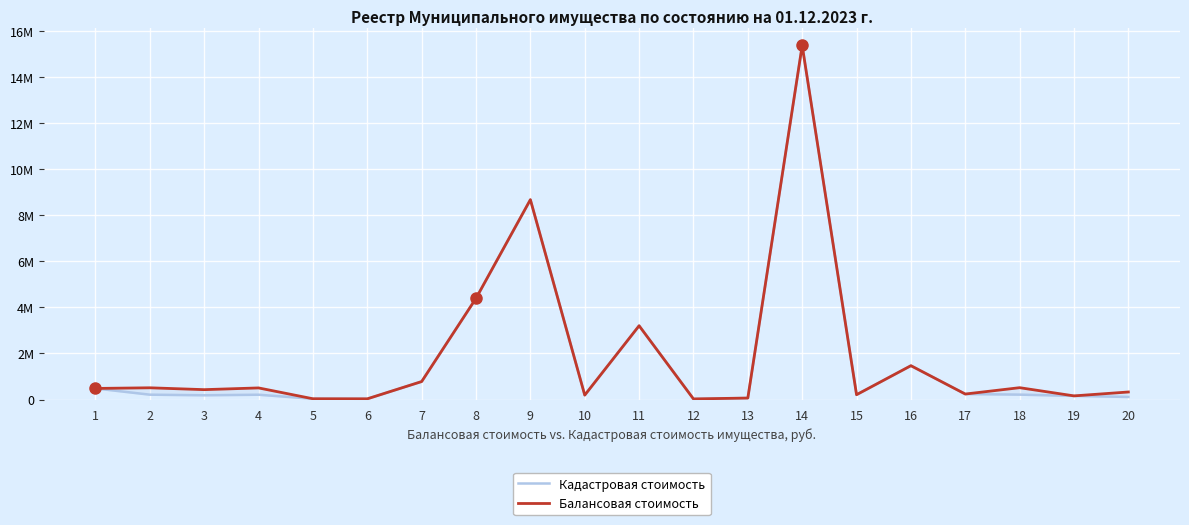

At which category is the sum across all series the highest?

14